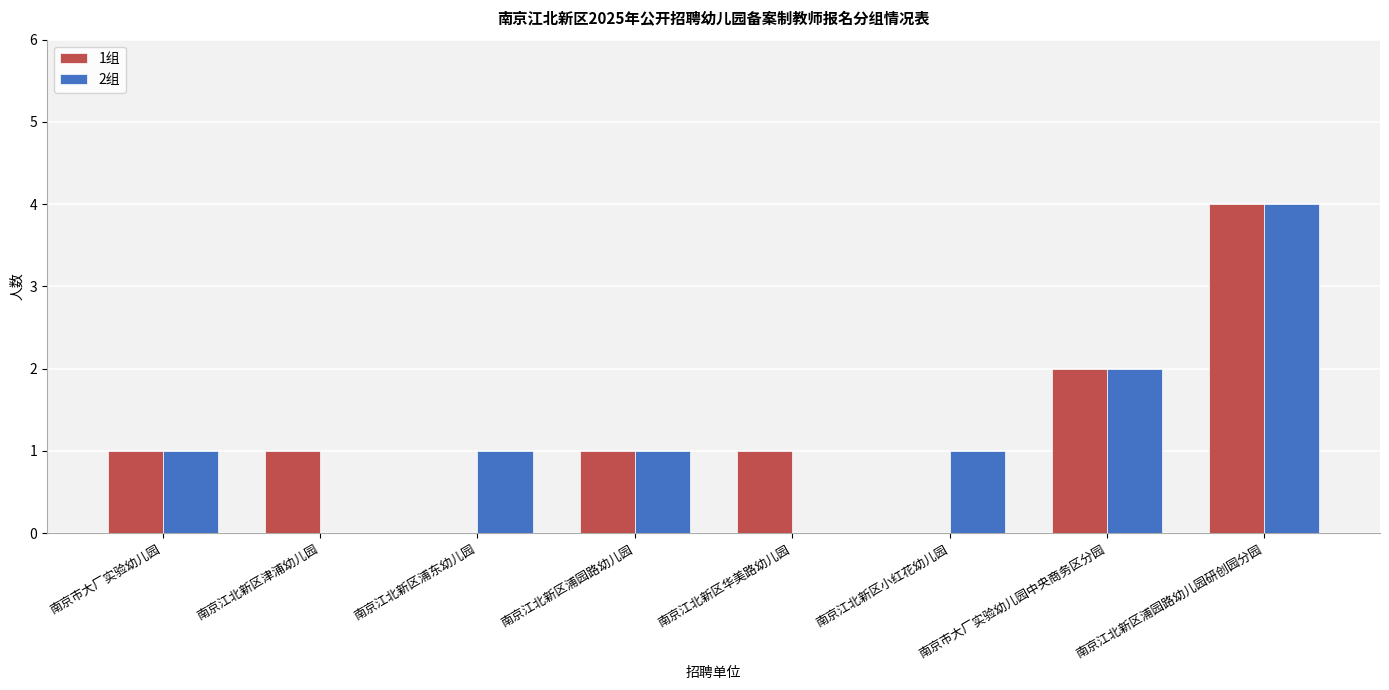

At which label does 1组 reach its peak?

南京江北新区浦园路幼儿园研创园分园